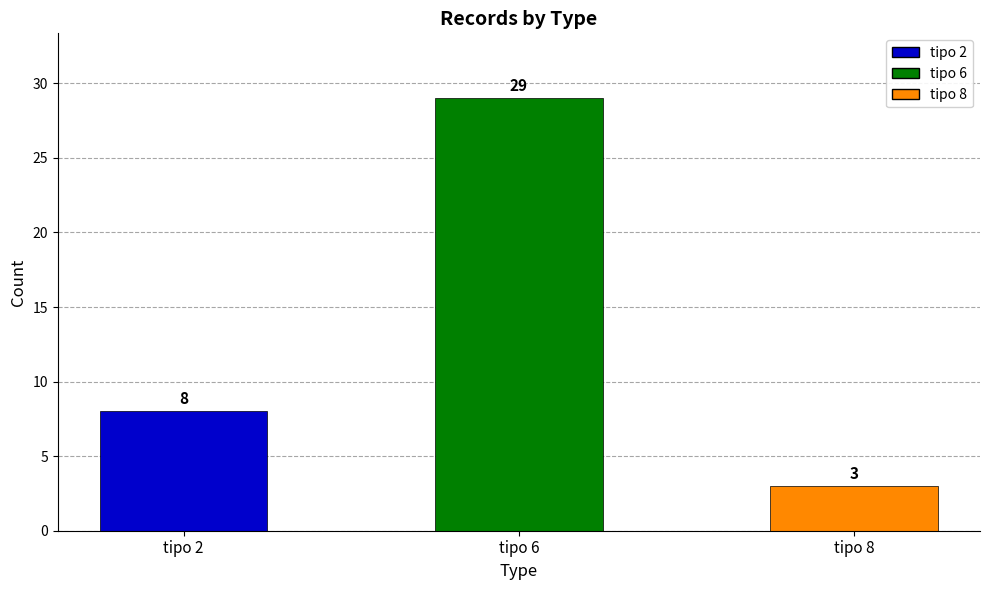

List the labels in order of value, smallest first.

tipo 8, tipo 2, tipo 6